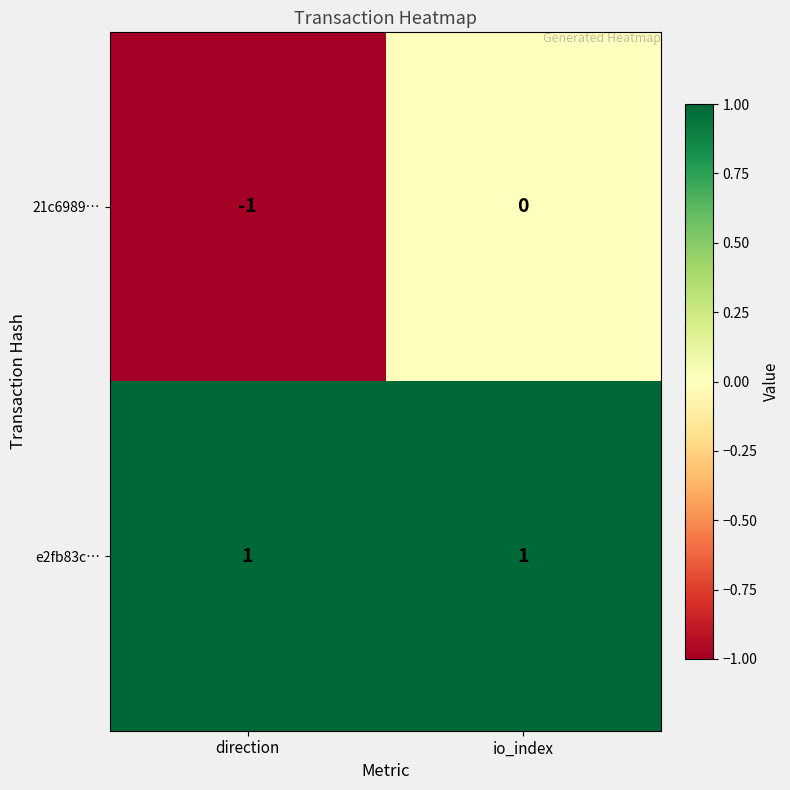

The e2fb83c… series shows 2 at direction. True or false?

False